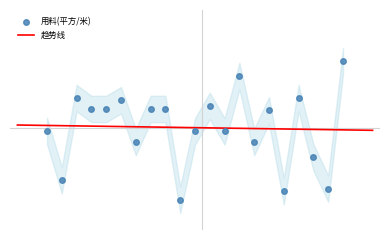

Reading right to left, extract all data points from this chart.

33.4	4.4	11.5	25.0	3.8	22.2	15.0	30.0	17.4	23.2	17.4	1.9	22.5	22.5	15.0	24.5	22.5	22.5	25.0	6.3	17.5